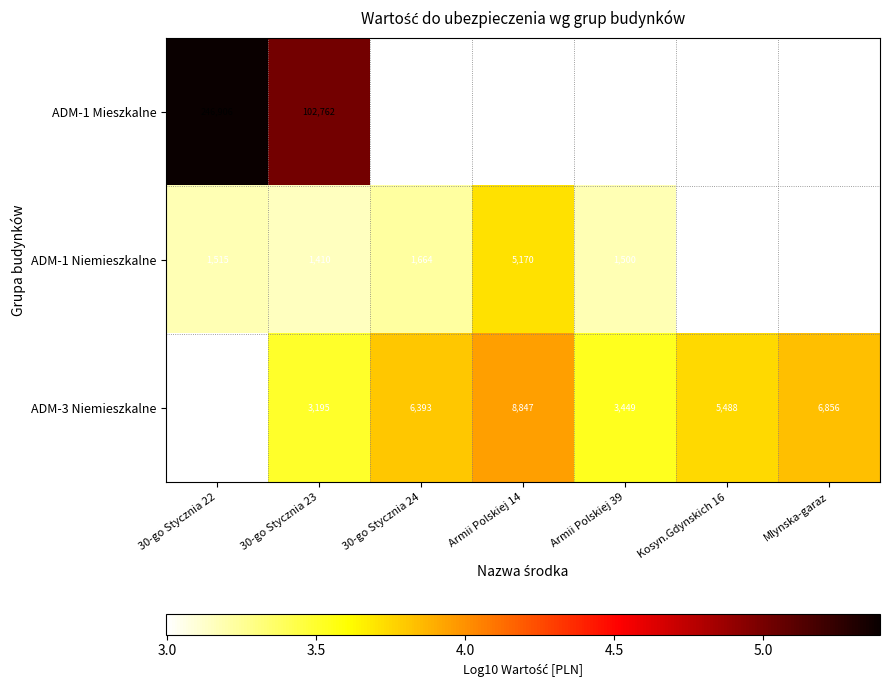

How many categories are shown in the chart?

7